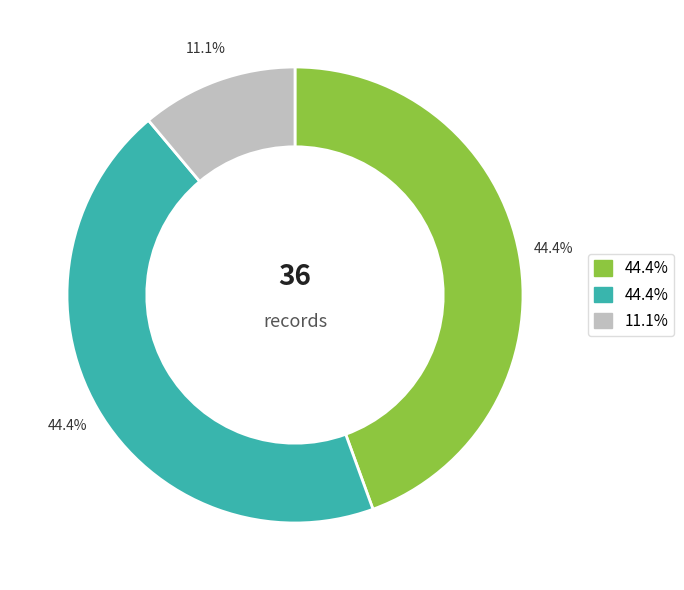

How many segments does this pie chart have?

3